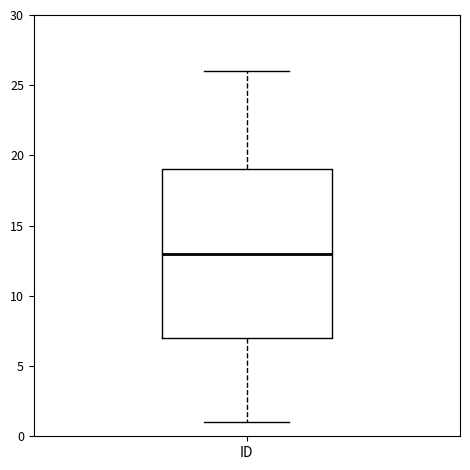

Where does the upper whisker of the box for ID end on the y-axis? The values are not printed on the chart, so give them approximately, as read against the axis.

26